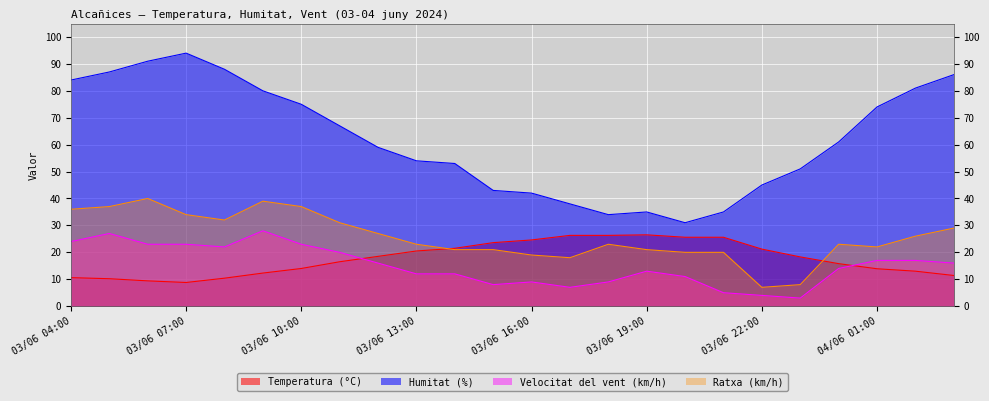

What are all the series names shown in the legend?

Temperatura (°C), Humitat (%), Velocitat del vent (km/h), Ratxa (km/h)